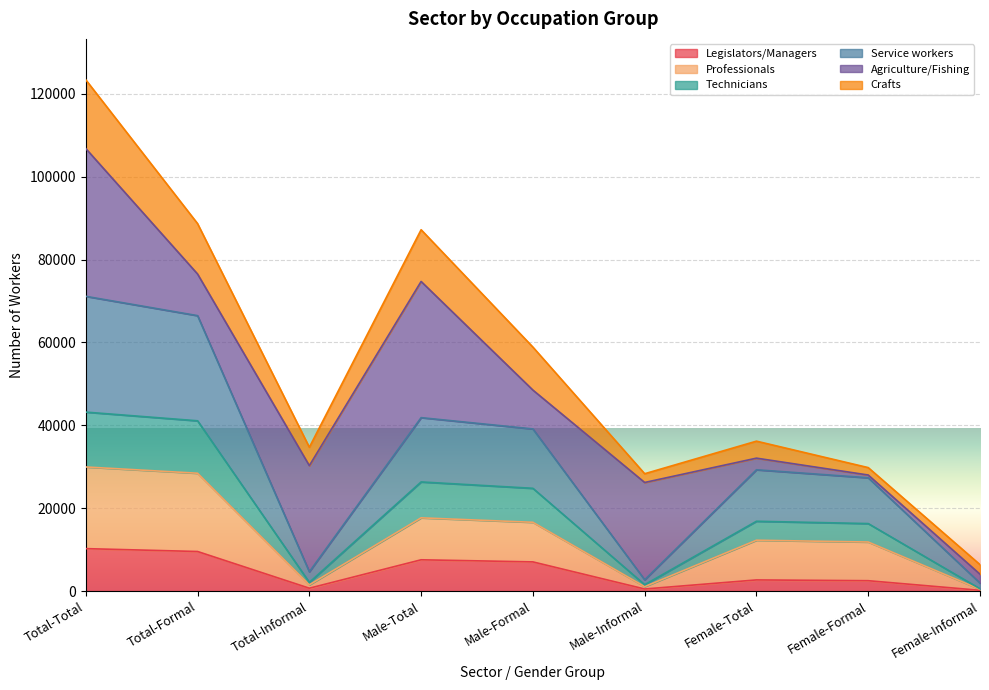

At which category is the sum across all series the highest?

Total-Total